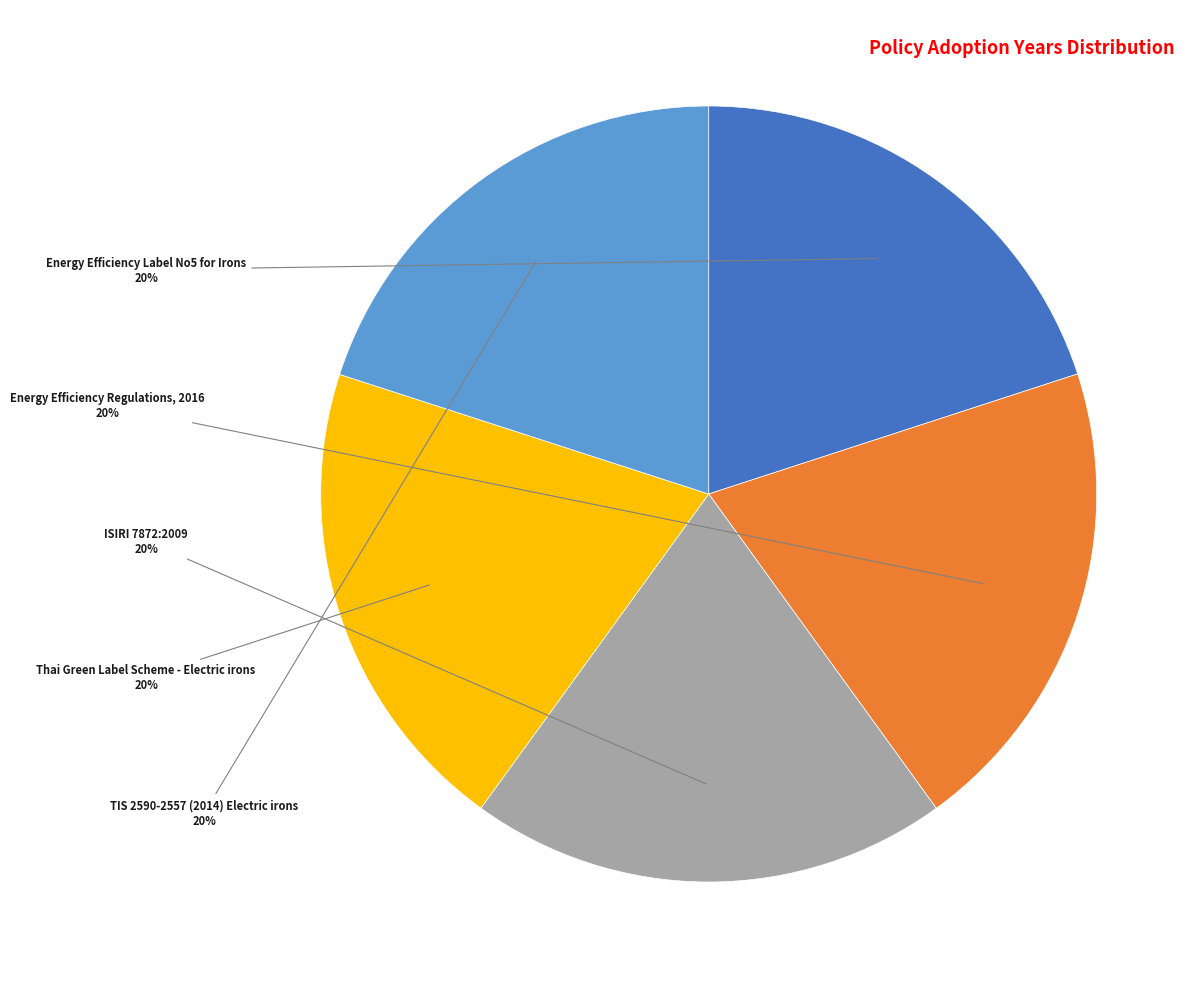

Is there a majority slice in this chart?

No